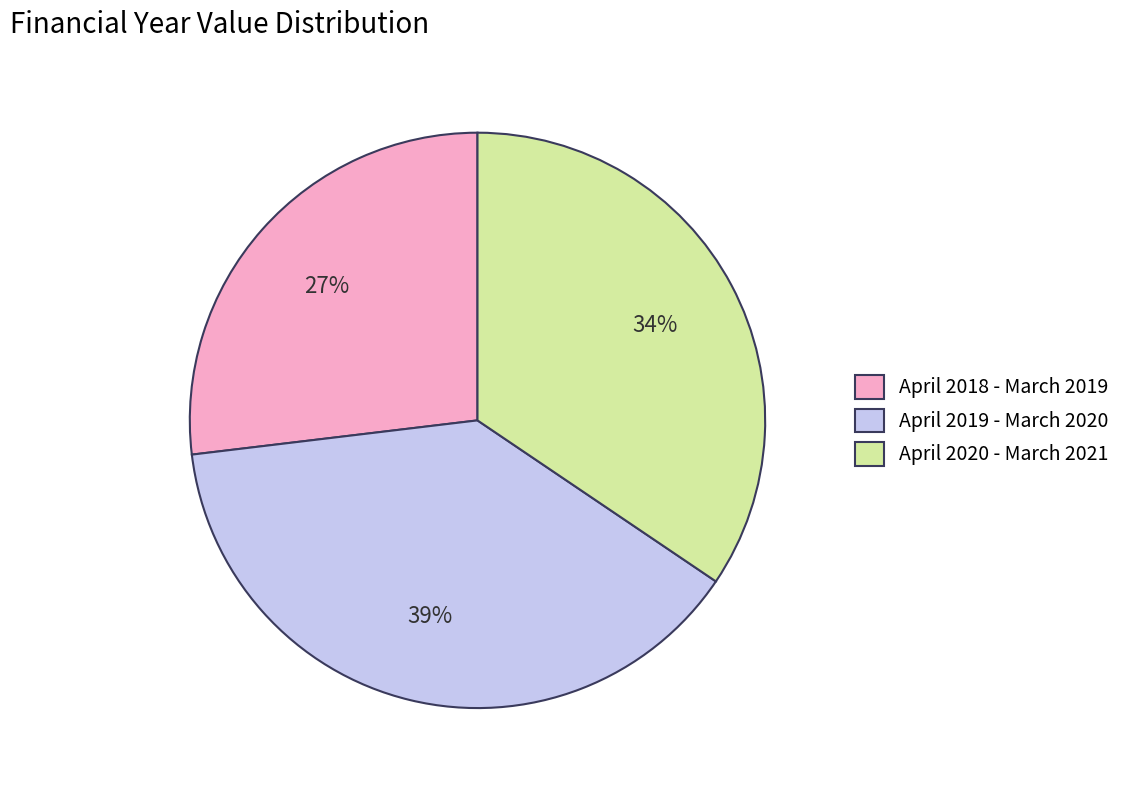

Approximately how many times larger is the value at April 2019 - March 2020 compared to April 2020 - March 2021?

1.1